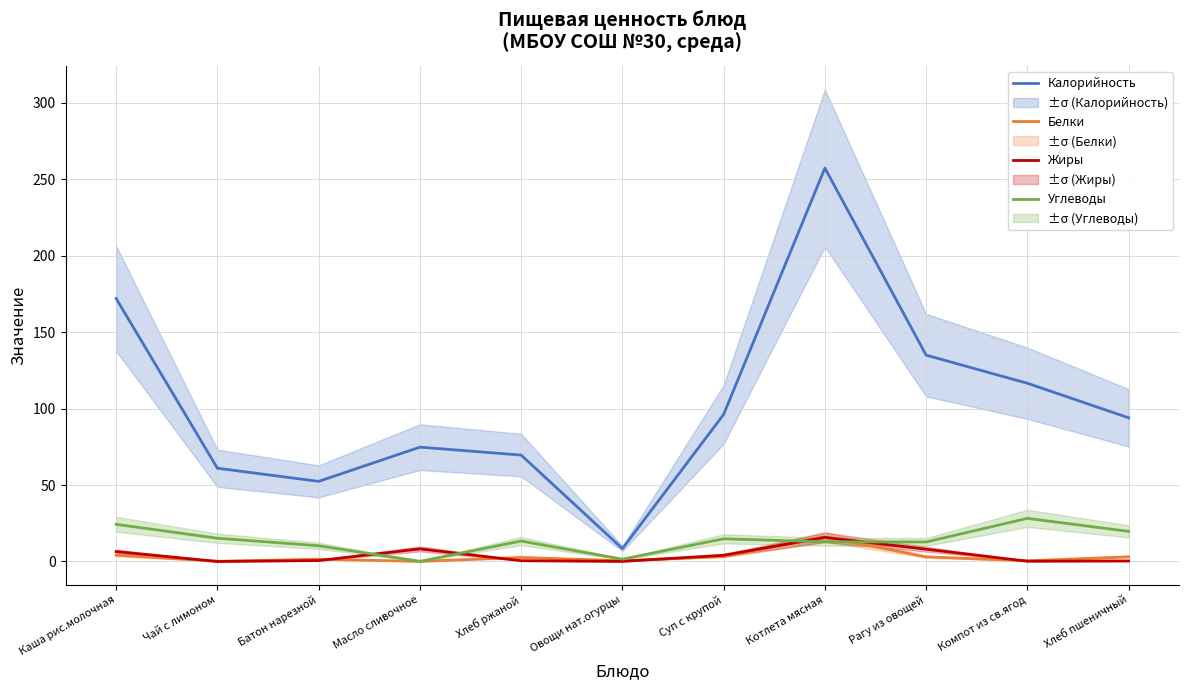

What are all the series names shown in the legend?

Калорийность, Белки, Жиры, Углеводы